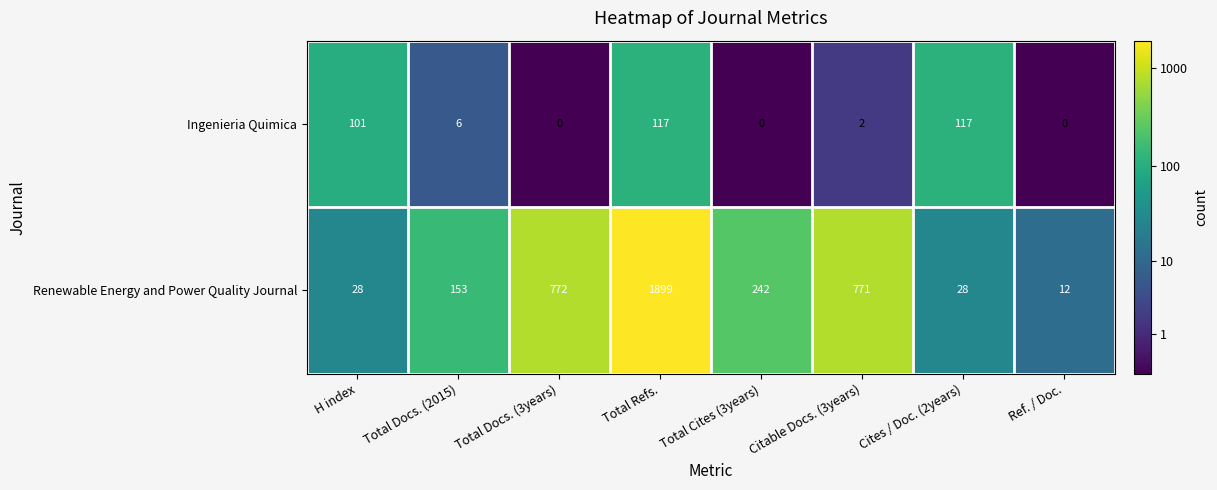

True or false: Ingenieria Quimica has a value of 208 at Cites / Doc. (2years).

False